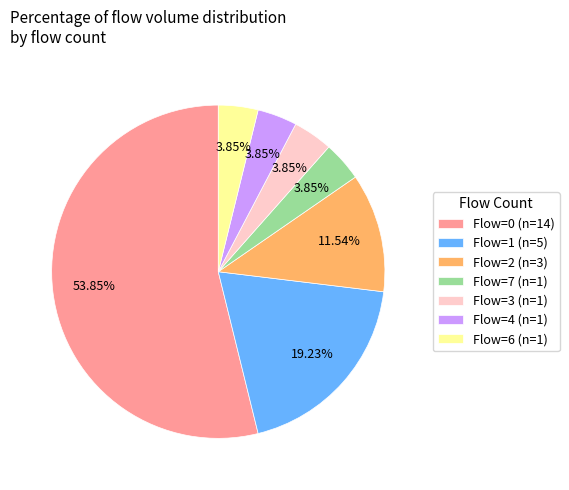

Which has a higher value, Flow=1 (n=5) or Flow=7 (n=1)?

Flow=1 (n=5)